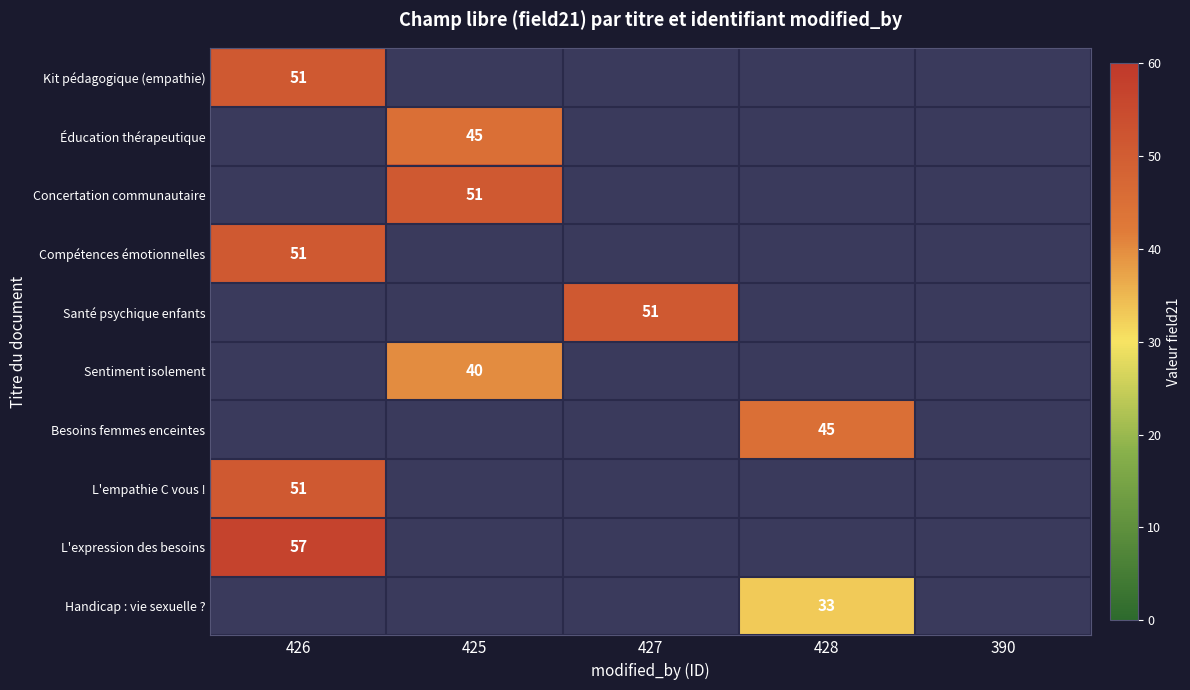

True or false: Éducation thérapeutique has a value of 45 at 425.

True